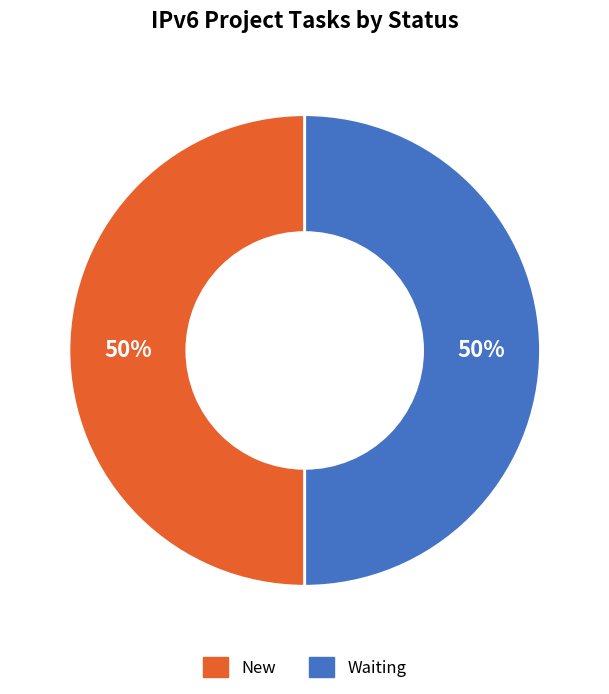

What percentage is the Waiting slice, to the nearest percent?

50%